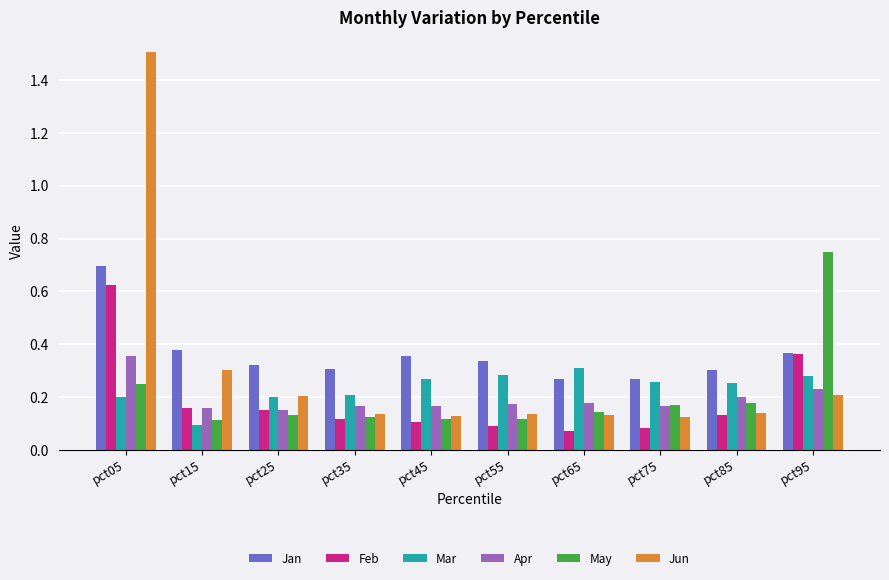

Which category has the highest value across all series?

pct05